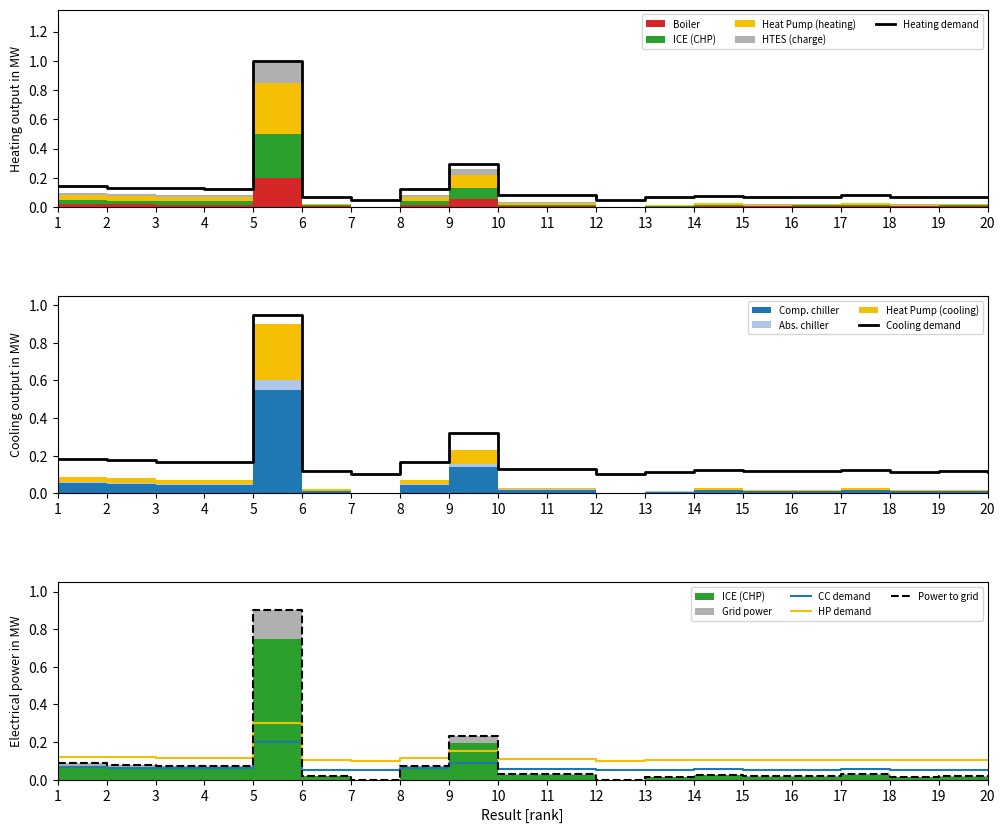

Reading left to right, extract all data points from this chart.

Heating demand: 0.1	0.1	0.1	0.1	1.0	0.1	0.1	0.1	0.3	0.1	0.1	0.1	0.1	0.1	0.1	0.1	0.1	0.1	0.1	0.1
Cooling demand: 0.2	0.2	0.2	0.2	0.9	0.1	0.1	0.2	0.3	0.1	0.1	0.1	0.1	0.1	0.1	0.1	0.1	0.1	0.1	0.1
CC demand: 0.1	0.1	0.1	0.1	0.2	0.1	0.1	0.1	0.1	0.1	0.1	0.1	0.1	0.1	0.1	0.1	0.1	0.1	0.1	0.1
HP demand: 0.1	0.1	0.1	0.1	0.3	0.1	0.1	0.1	0.2	0.1	0.1	0.1	0.1	0.1	0.1	0.1	0.1	0.1	0.1	0.1
Power to grid: 0.1	0.1	0.1	0.1	0.9	0.0	0.0	0.1	0.2	0.0	0.0	0.0	0.0	0.0	0.0	0.0	0.0	0.0	0.0	0.0